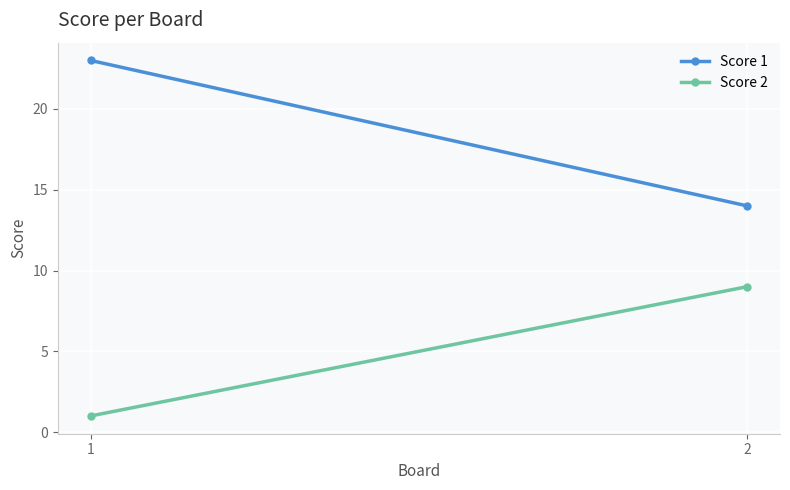

Reading right to left, what are all the values shown in this chart?

Score 1: 14	23
Score 2: 9	1